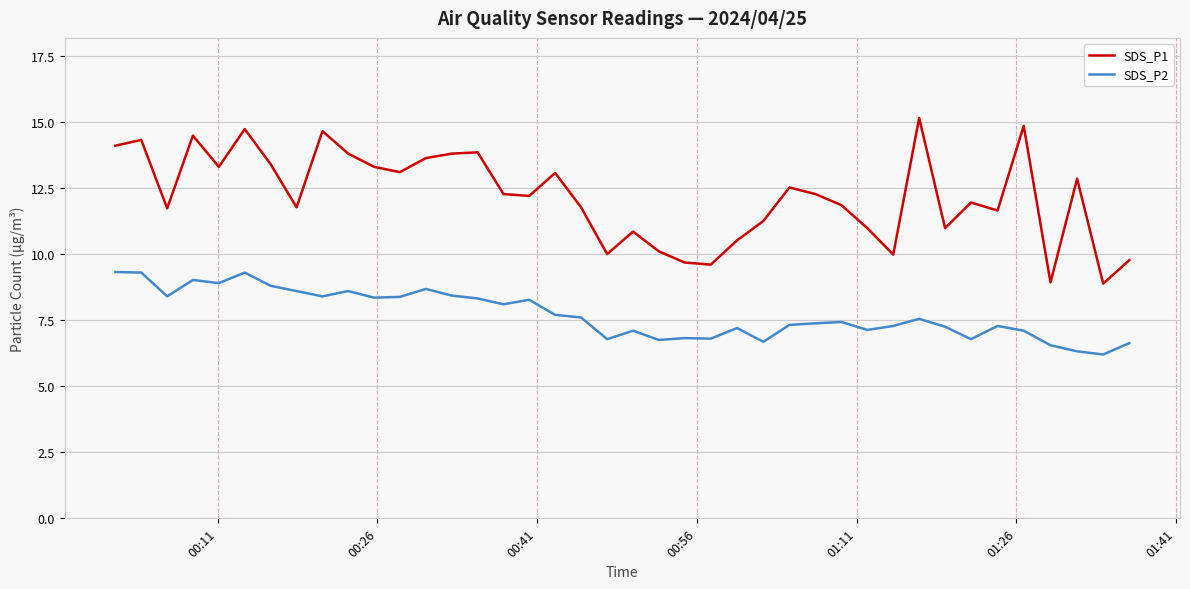

List the series in order of their overall mean, highest first.

SDS_P1, SDS_P2